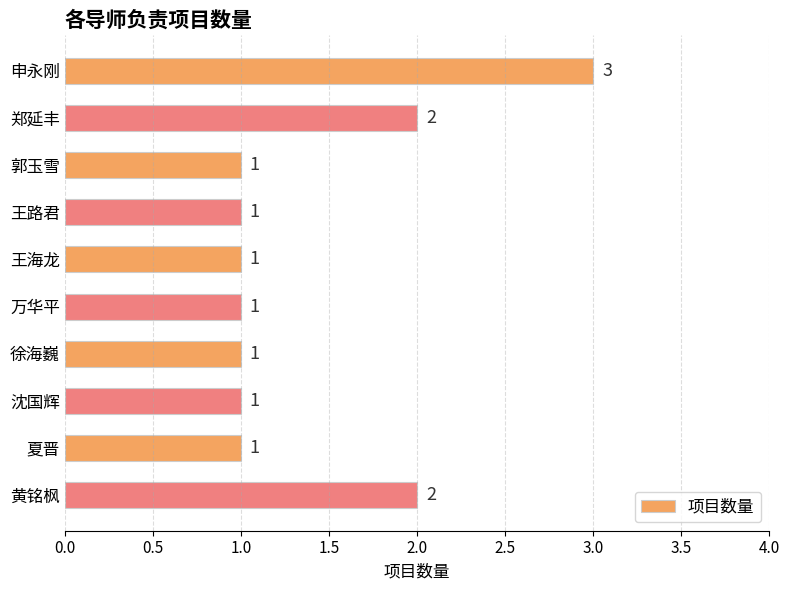

The value at 沈国辉 is 1. True or false?

True